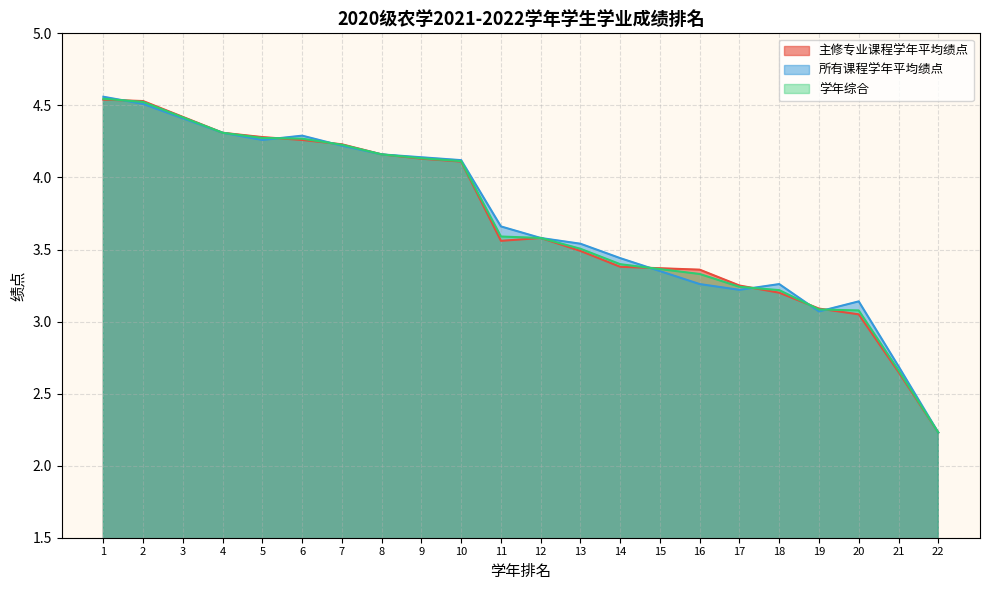

Reading left to right, what are all the values shown in this chart?

主修专业课程学年平均绩点: 1=4.5	2=4.5	3=4.4	4=4.3	5=4.3	6=4.3	7=4.2	8=4.2	9=4.1	10=4.1	11=3.6	12=3.6	13=3.5	14=3.4	15=3.4	16=3.4	17=3.2	18=3.2	19=3.1	20=3.0	21=2.6	22=2.2
所有课程学年平均绩点: 1=4.6	2=4.5	3=4.4	4=4.3	5=4.3	6=4.3	7=4.2	8=4.2	9=4.1	10=4.1	11=3.7	12=3.6	13=3.5	14=3.4	15=3.4	16=3.3	17=3.2	18=3.3	19=3.1	20=3.1	21=2.7	22=2.2
学年综合: 1=4.5	2=4.5	3=4.4	4=4.3	5=4.3	6=4.3	7=4.2	8=4.2	9=4.1	10=4.1	11=3.6	12=3.6	13=3.5	14=3.4	15=3.4	16=3.3	17=3.2	18=3.2	19=3.1	20=3.1	21=2.7	22=2.2